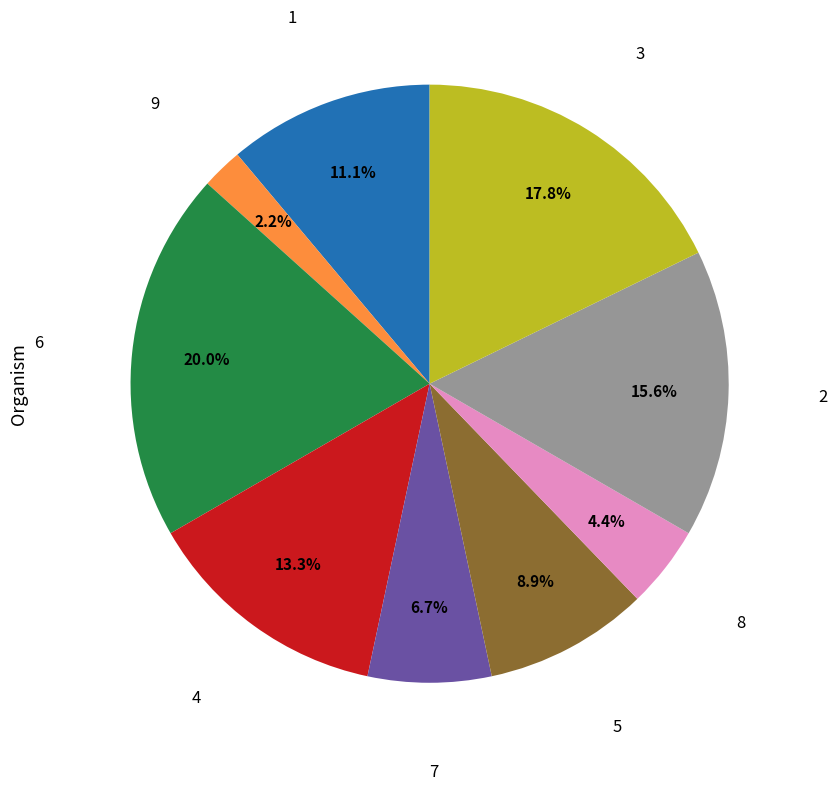

True or false: 4 accounts for 13% of the total.

True